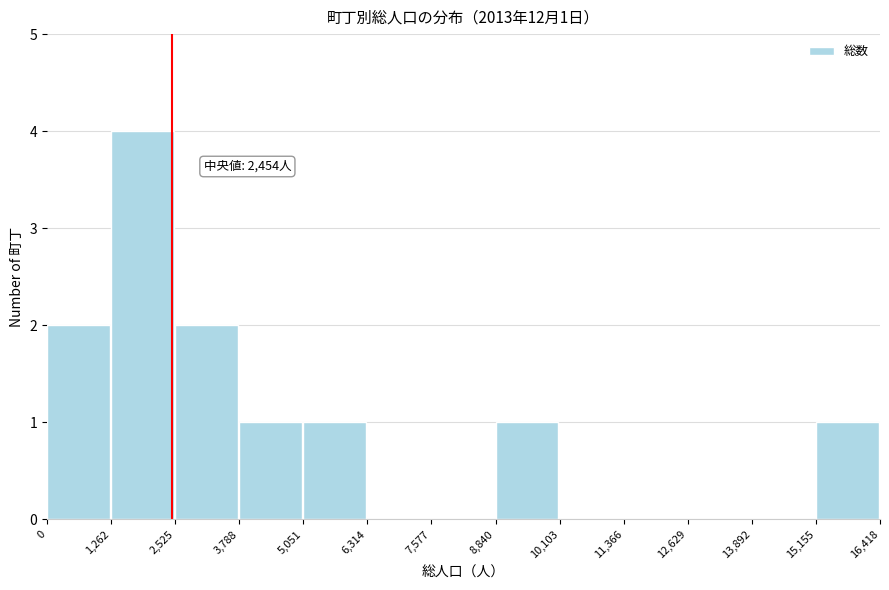

Over which range of the x-axis is the bar tallest?

1,262 to 2,525